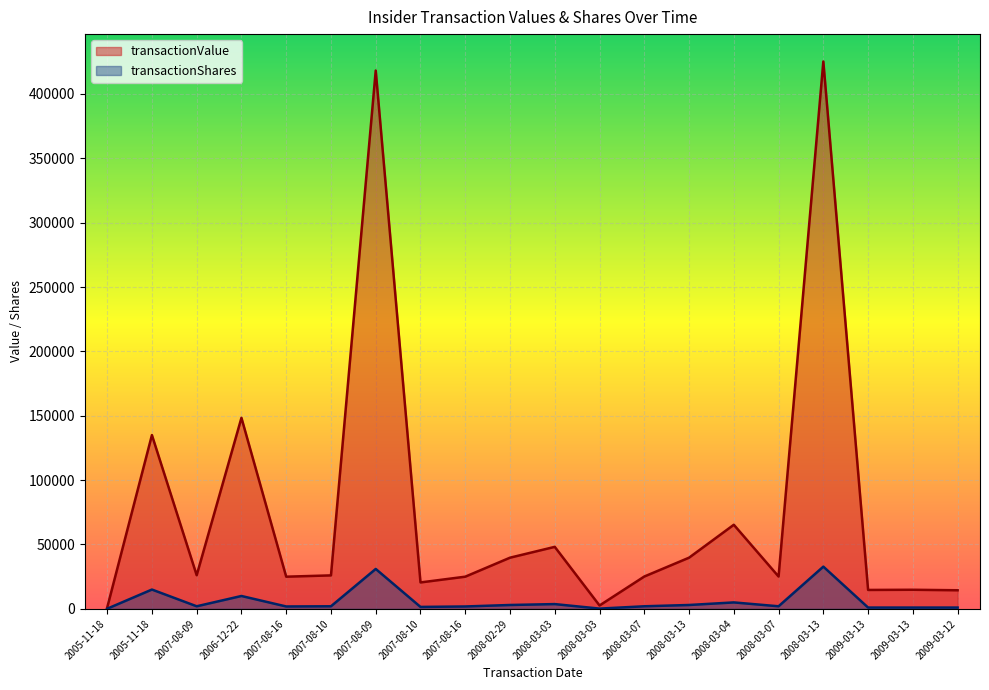

Rank the series by their maximum value, from highest to lowest.

transactionValue, transactionShares